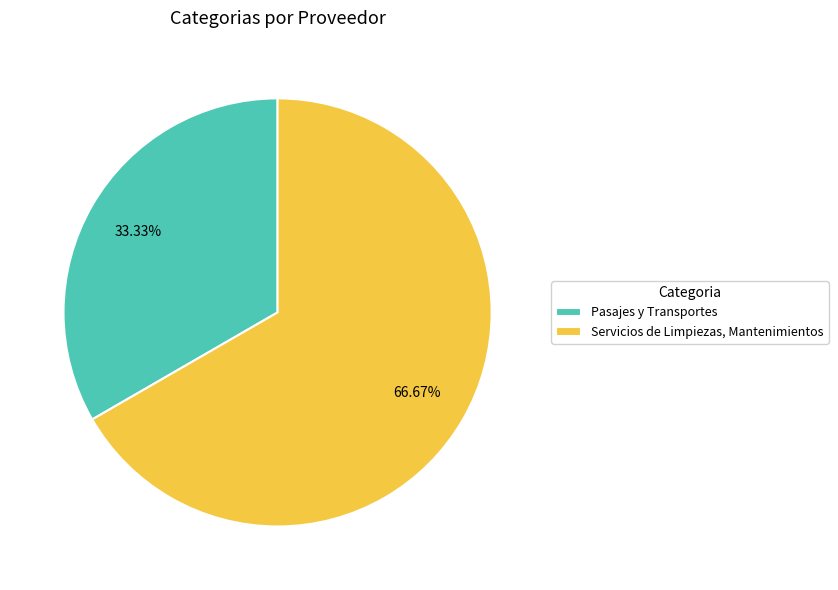

True or false: Pasajes y Transportes accounts for 33% of the total.

True